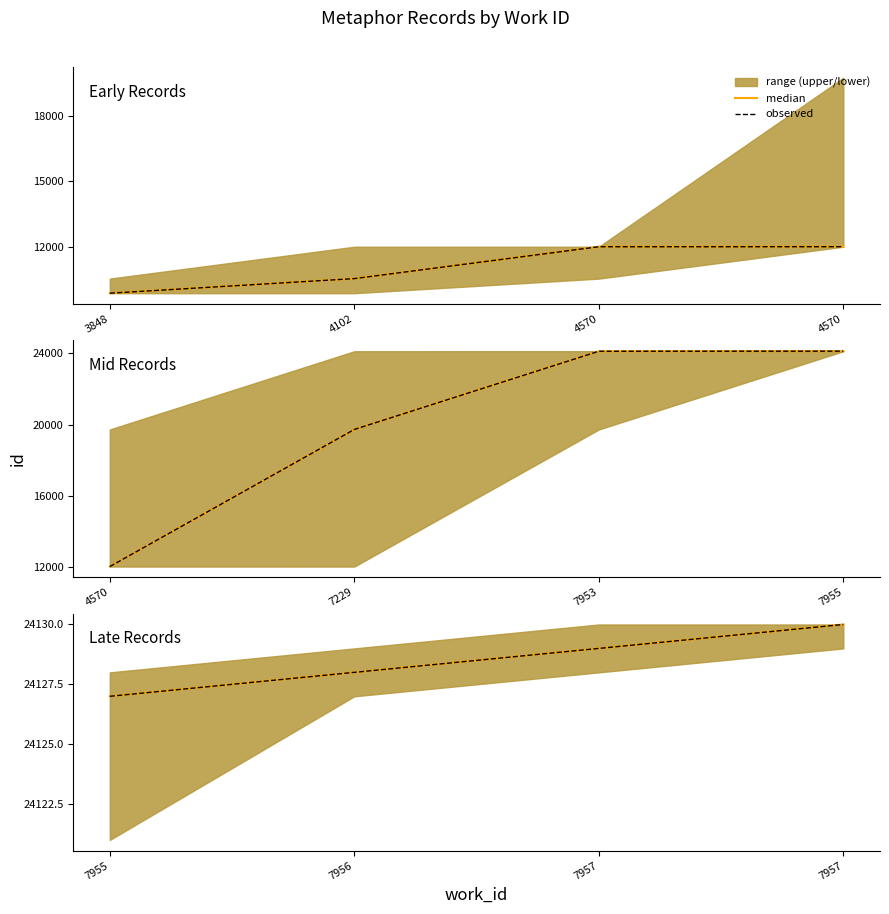

At which category is the sum across all series the highest?

7957